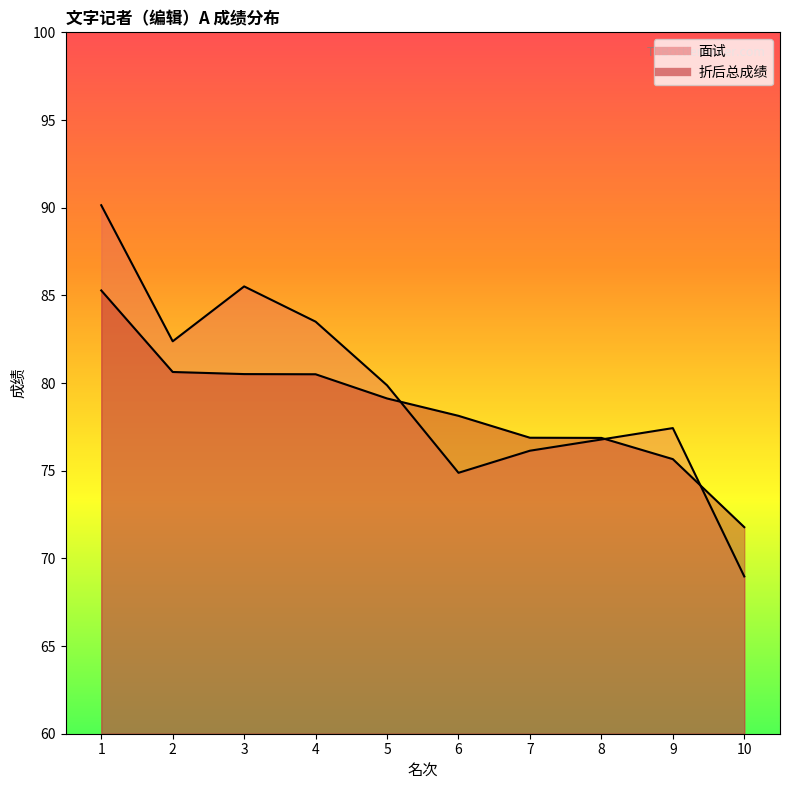

Which has a higher value, 4 or 5?

4